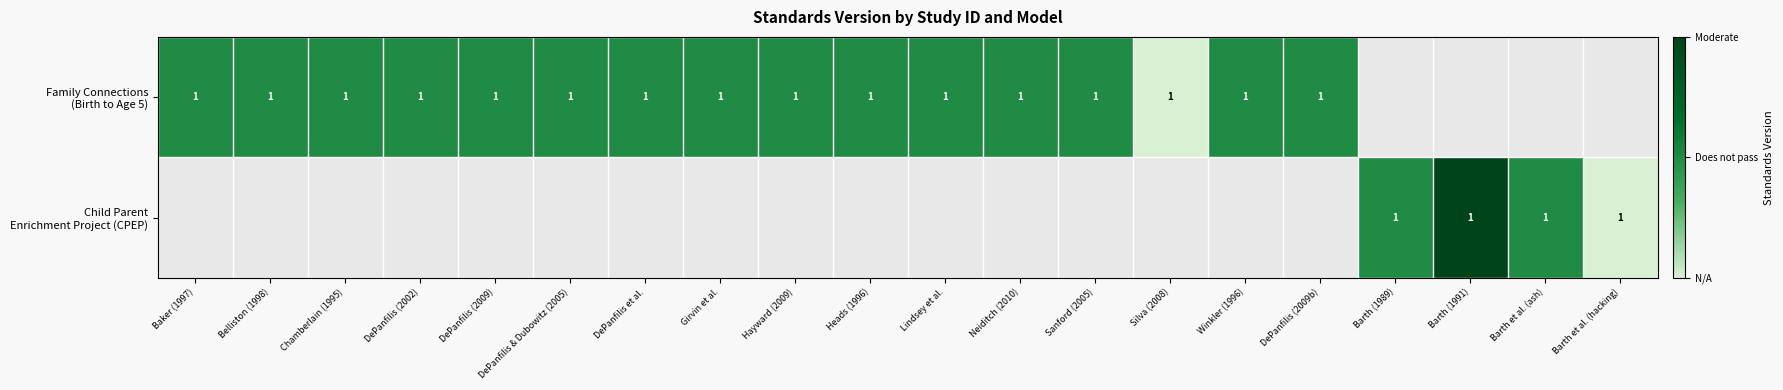

Which has a higher value, Hayward (2009) or Lindsey et al.?

Hayward (2009)